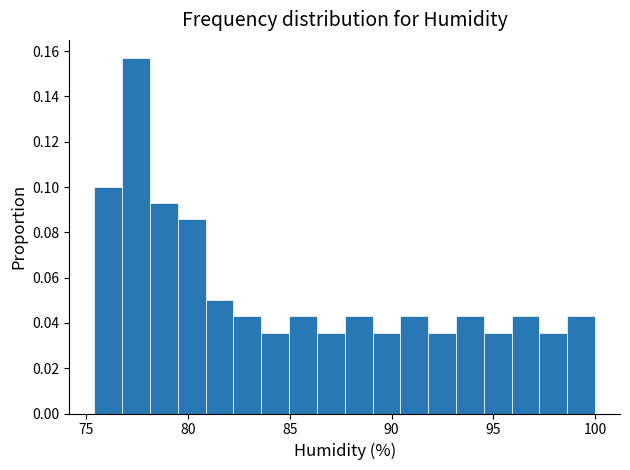

Read against the x-axis, roughly where is the centre of the tallest bar?

77.5